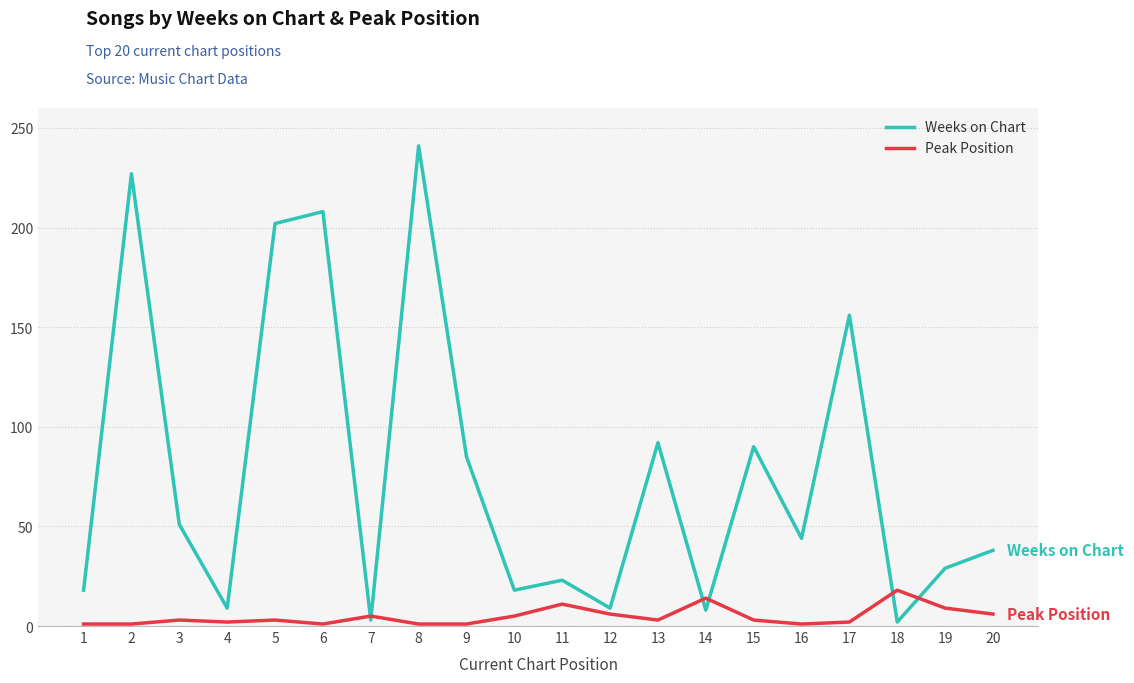

Which series has the largest total across all categories?

Weeks on Chart